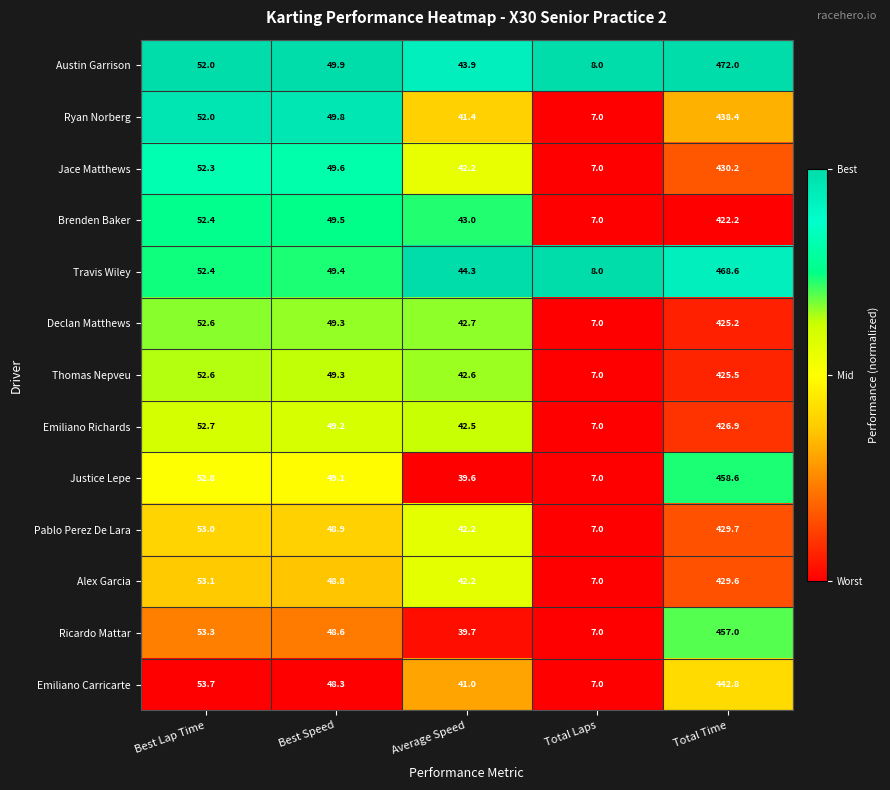

At which category does the chart reach its peak across all series?

Total Time